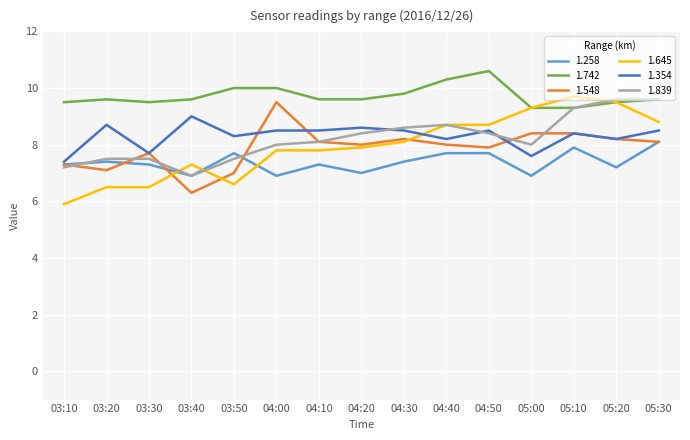

True or false: 1.258 and 1.742 intersect in this chart.

False